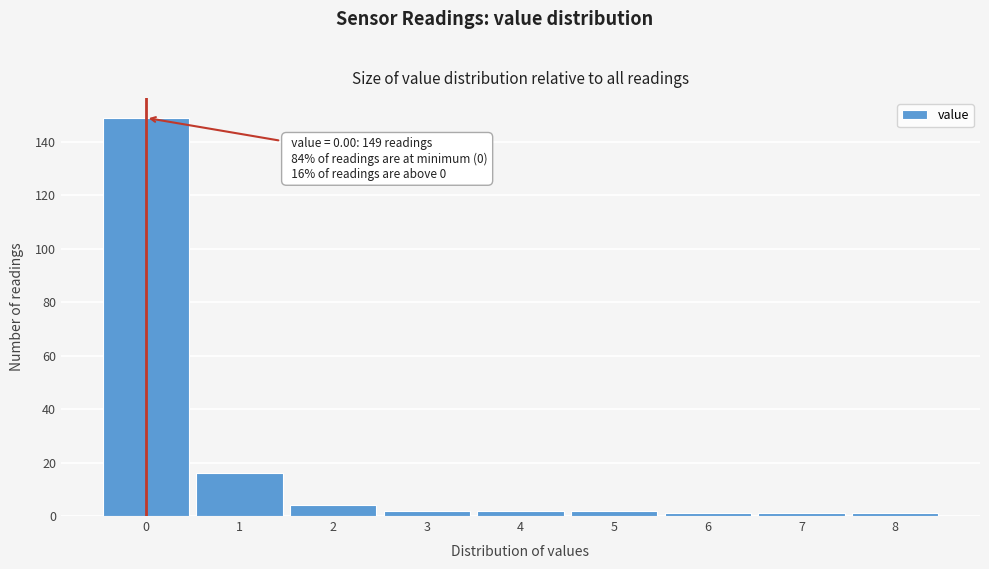

Which range on the x-axis has the tallest bar?

-0.5 to 0.5